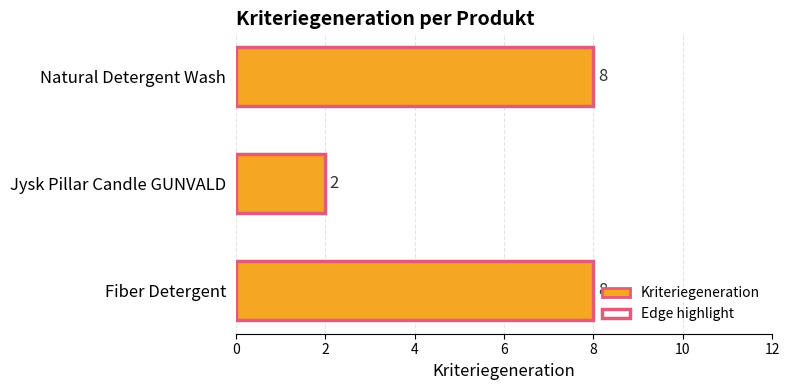

What is the value of the Kriteriegeneration bar at the 3rd from the left?

8